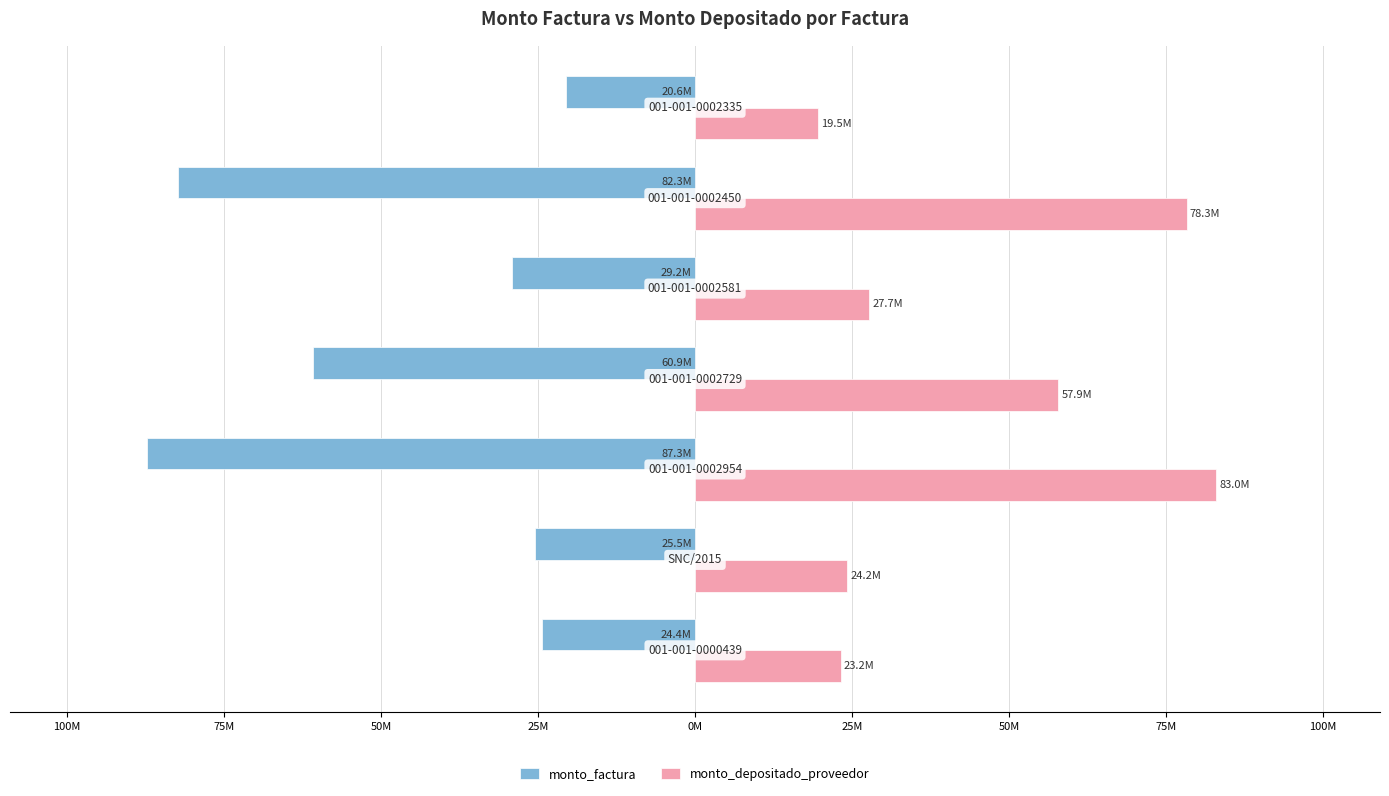

Reading right to left, transcribe all the data shown in this chart.

monto_factura: 25M=-20557000	0M=-82294400	25M=-29161000	50M=-60851000	75M=-87253000	100M=-25479000	125M=-24403500
monto_depositado_proveedor: 25M=19549333	0M=78260478	25M=27731581	50M=57868194	75M=82976017	100M=24230065	125M=23207285